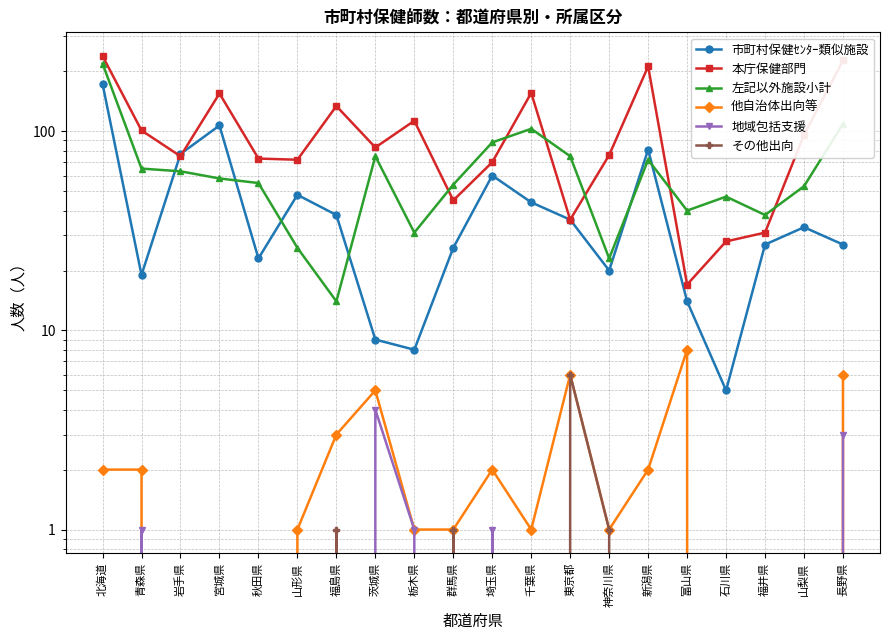

Is it true that 他自治体出向等 equals 0 at 山形県?

False